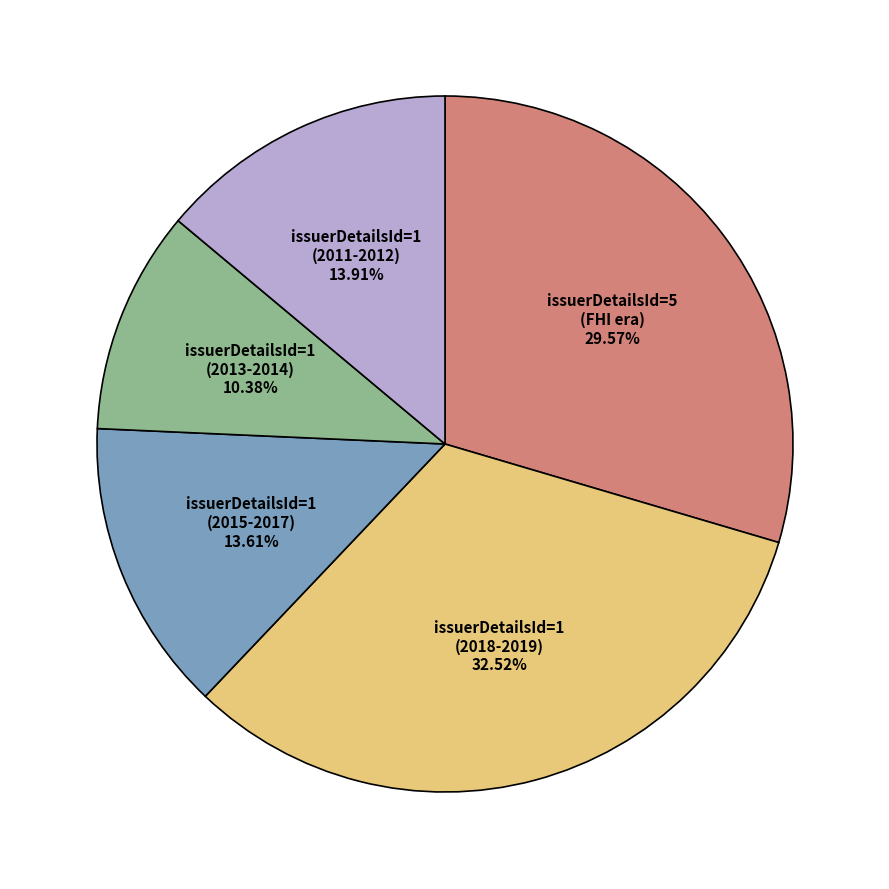

Approximately how many times larger is the value at issuerDetailsId=1 (2018-2019) compared to issuerDetailsId=1 (2013-2014)?

3.1